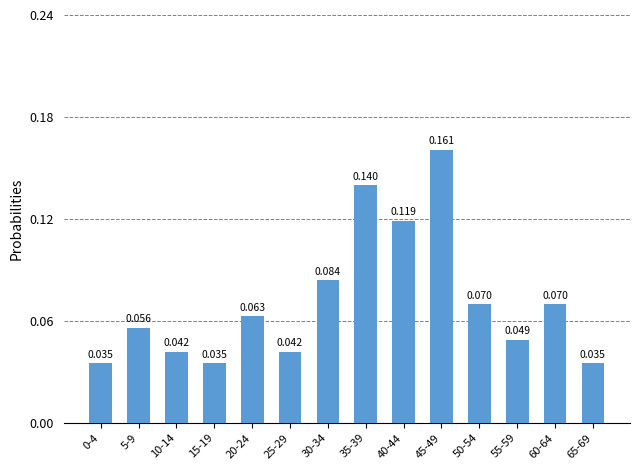

Does the chart contain any negative values?

No